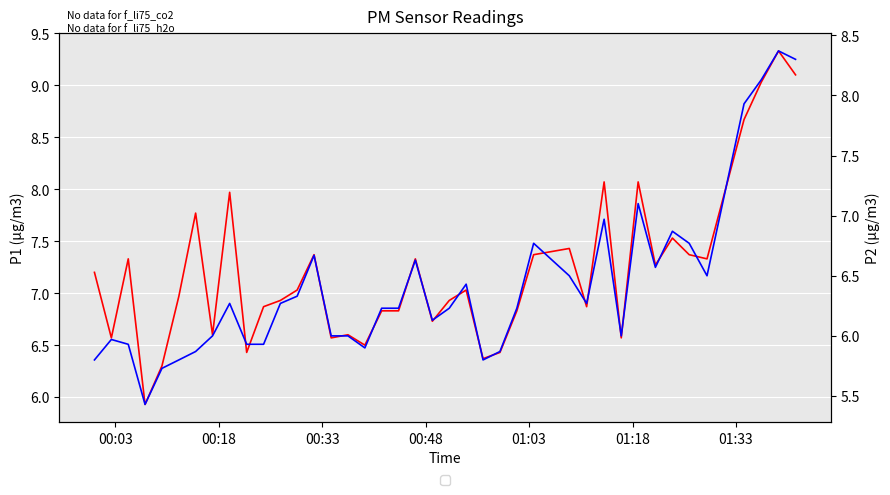

True or false: P2 and P1 intersect in this chart.

False